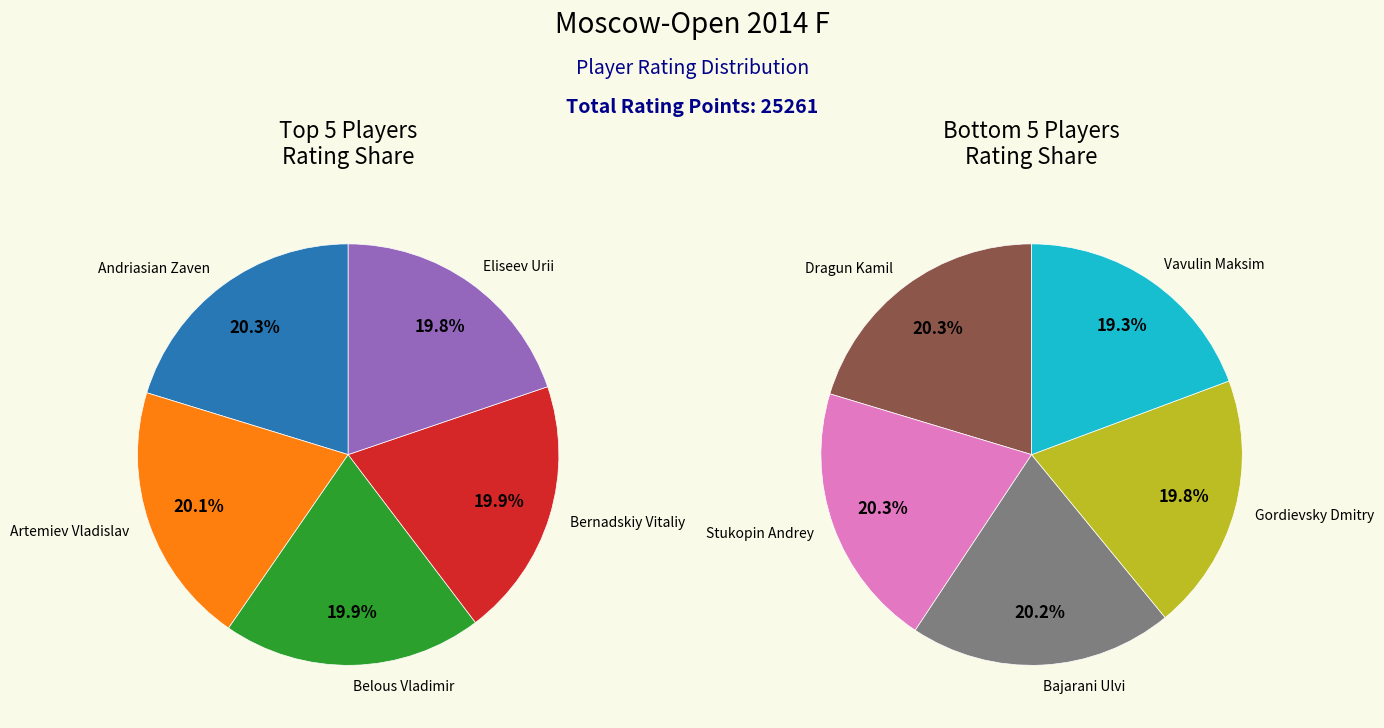

Which has a higher value, Bajarani Ulvi or Andriasian Zaven?

Andriasian Zaven